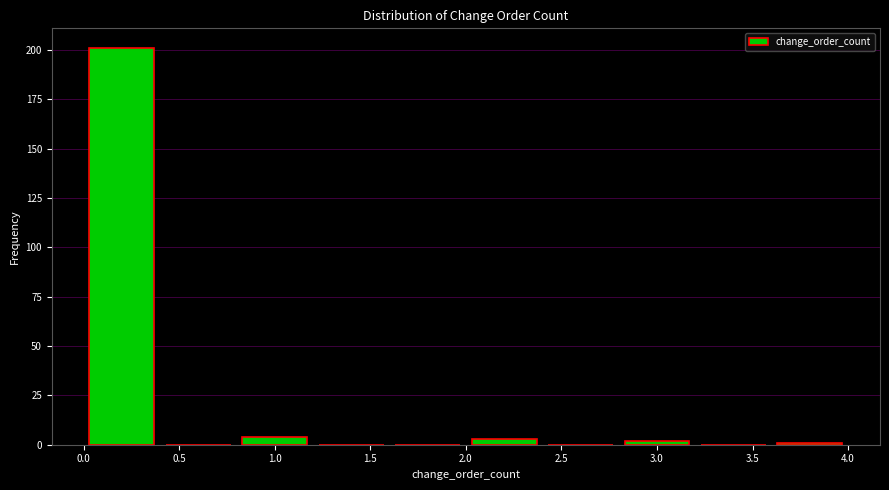

Reading left to right, list every bar in this chart as the range it spans on the x-axis followed by its height. The values are not printed on the chart, so give them approximately, as read against the axis.

0.0 to 0.4: 200
0.4 to 0.8: 0
0.8 to 1.2: under 5
1.2 to 1.6: 0
1.6 to 2.0: 0
2.0 to 2.4: under 5
2.4 to 2.8: 0
2.8 to 3.2: under 5
3.2 to 3.6: 0
3.6 to 4.0: under 5